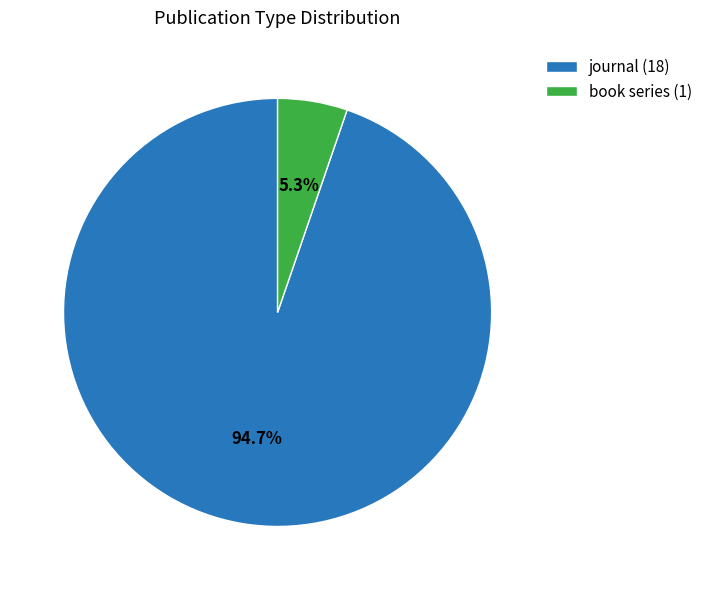

Which slice is the largest?

journal